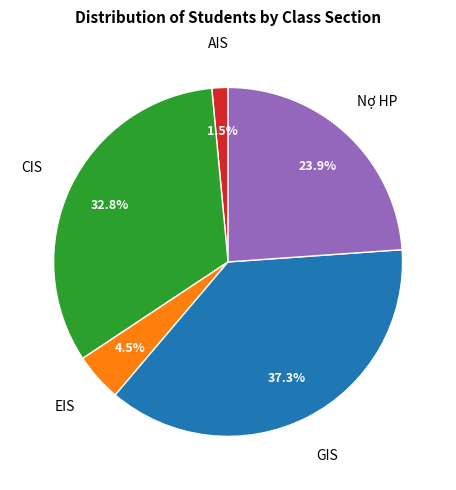

Do GIS and Nợ HP together represent more than half of the pie?

Yes